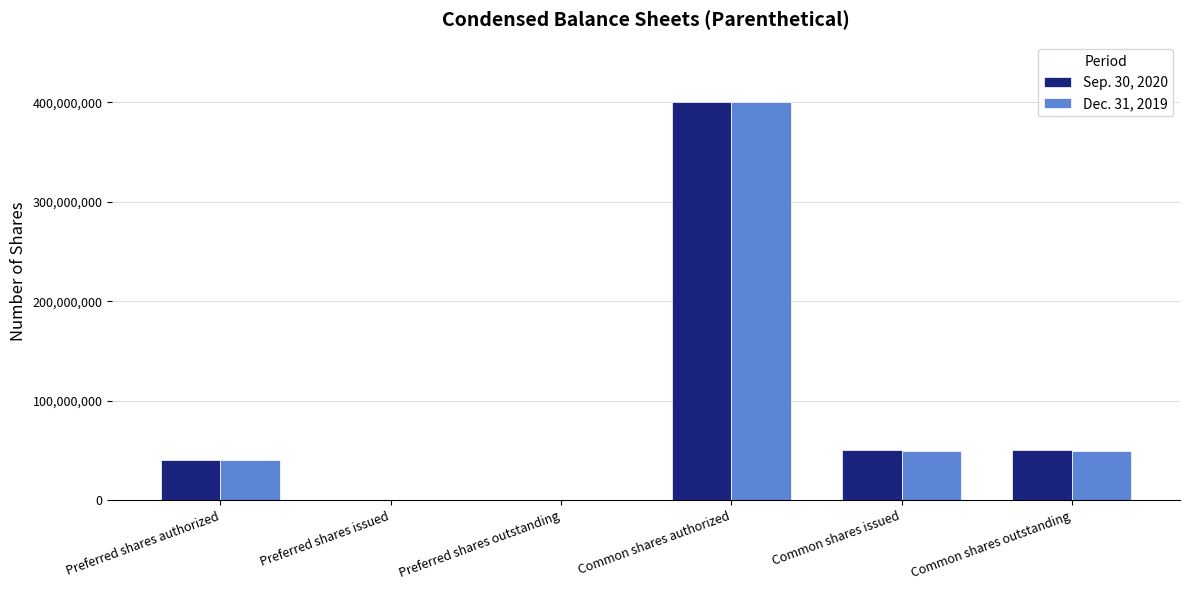

At which category is the sum across all series the highest?

Common shares authorized